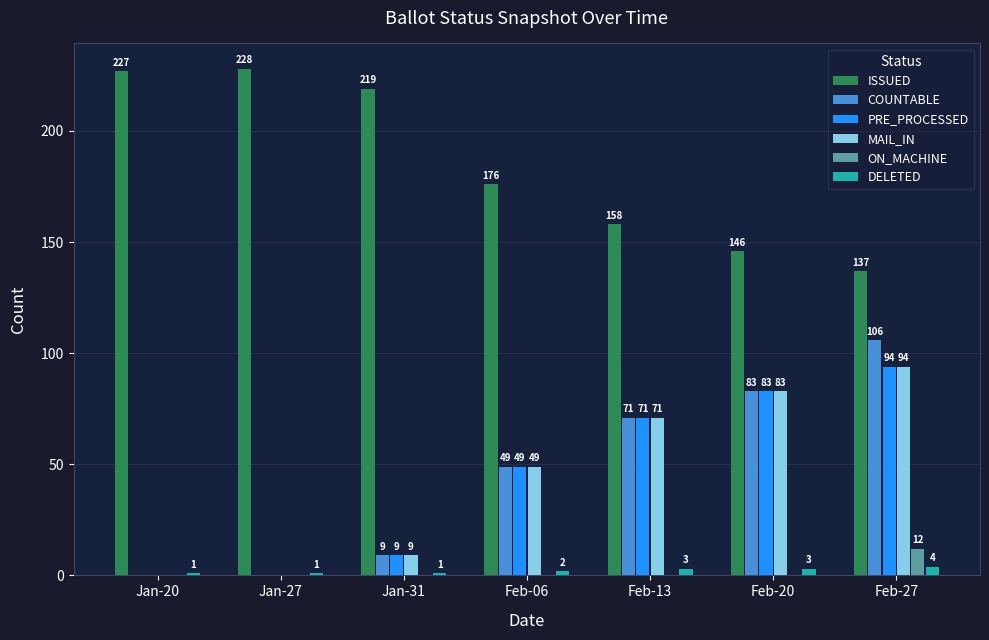

Count the DELETED values in the range 1 to 3.

6